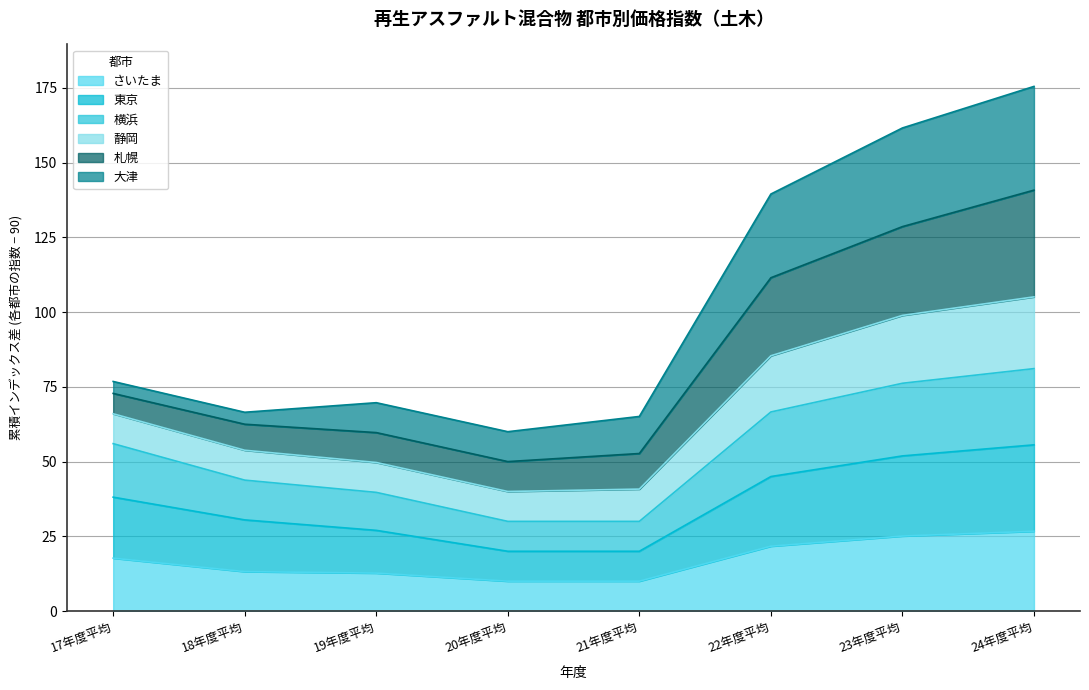

What is the total value across all series at 24年度平均?

175.5